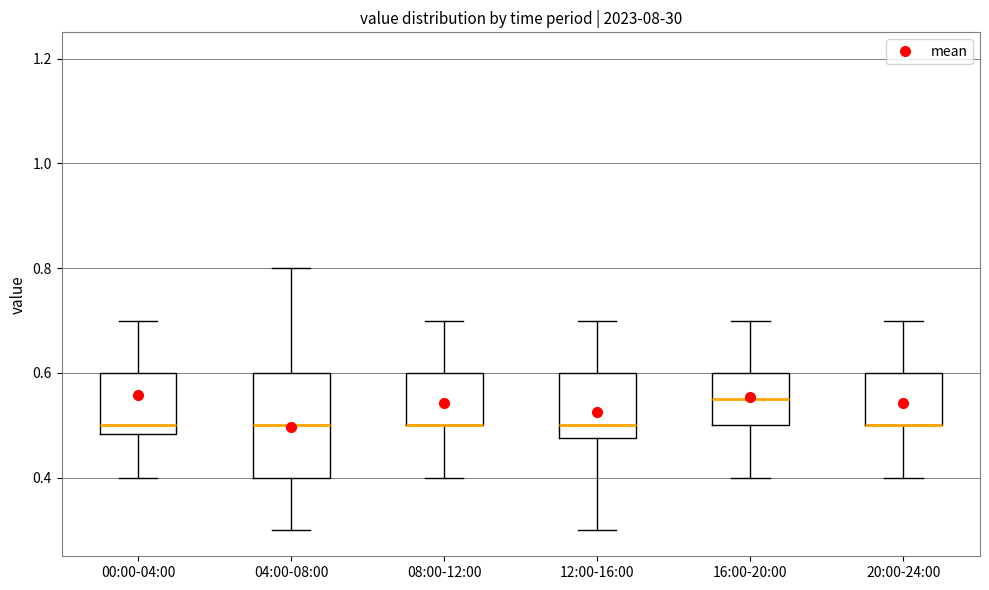

Which box is the tallest, from its lower edge to its upper edge?

04:00-08:00